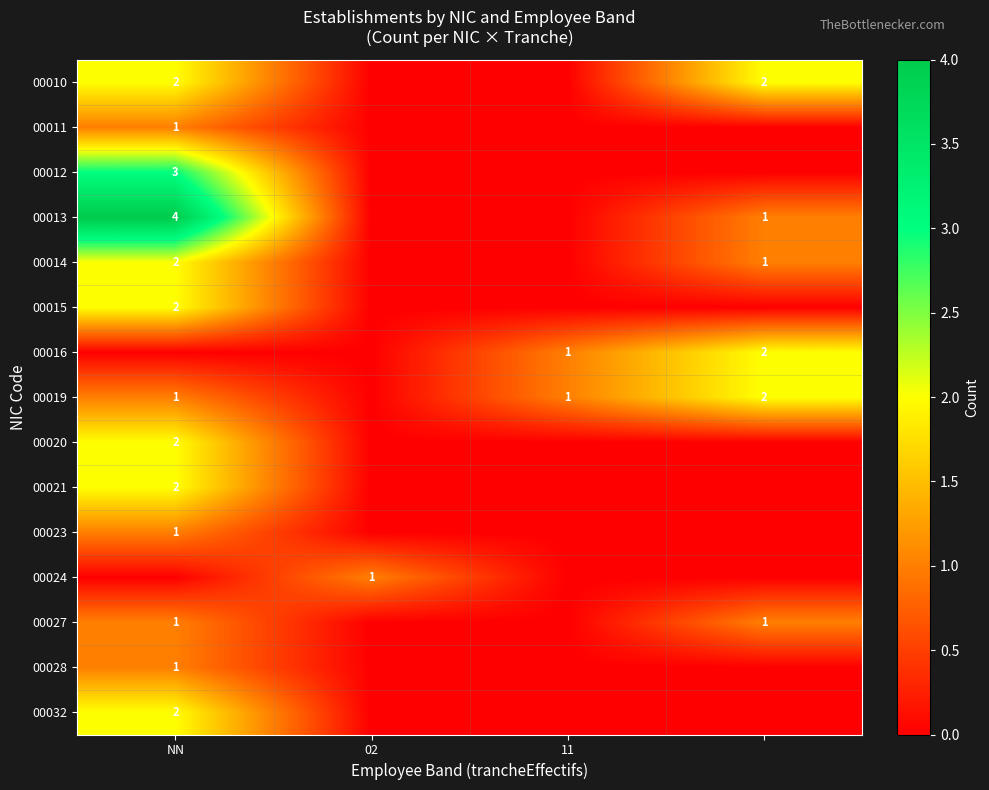

The value of 00027 at NN is 2. True or false?

False